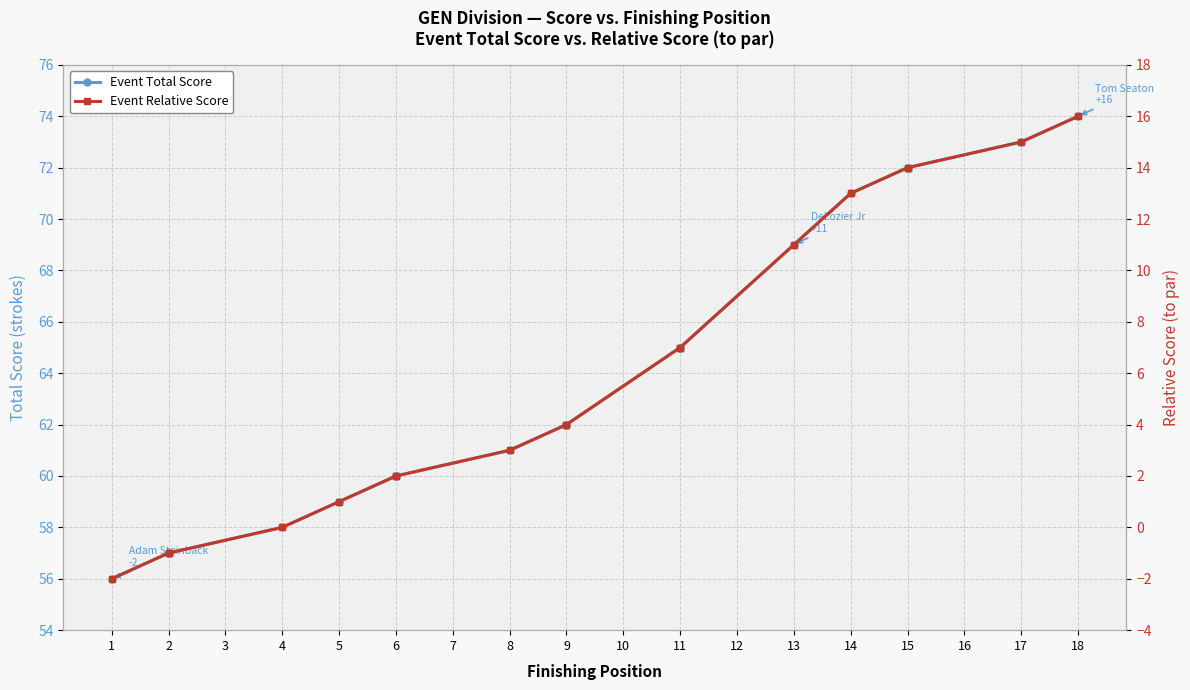

What is the value of the Event Relative Score point at the 18th from the left?

16